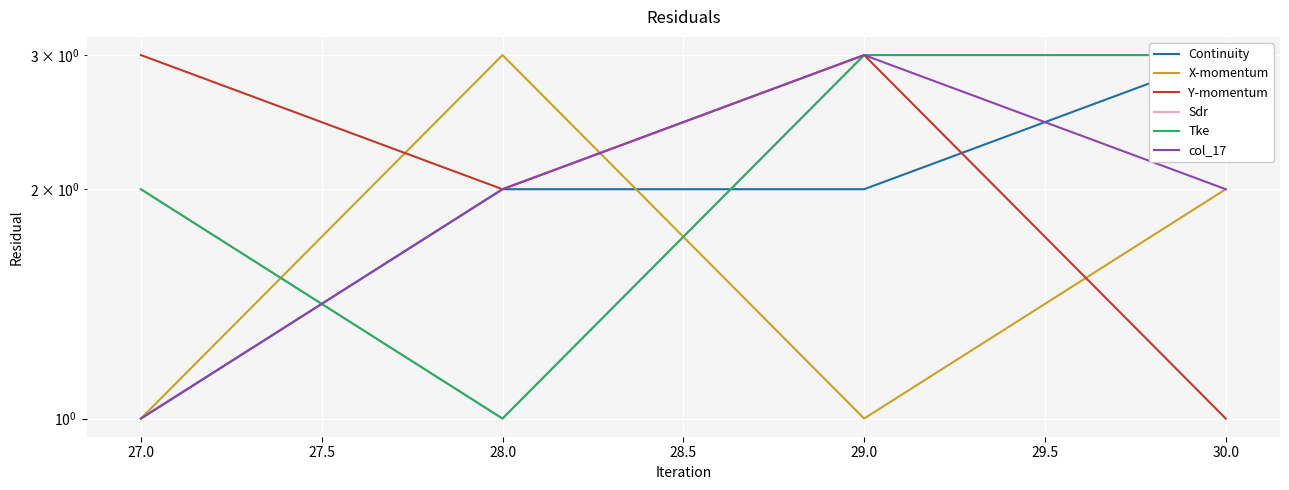

Is the value of Tke at 27.0 greater than the value of X-momentum at 29.0?

Yes